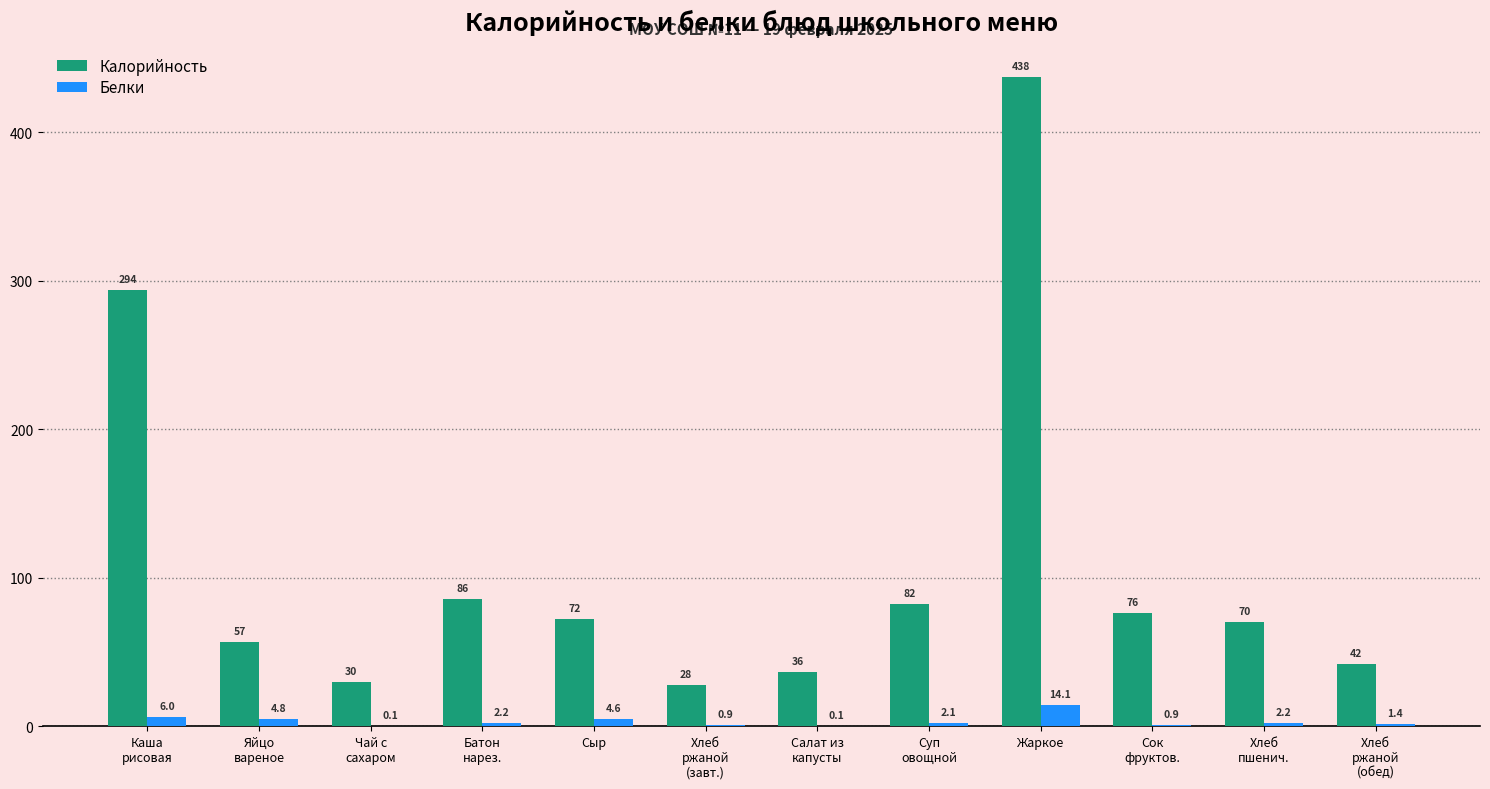

Where does the Калорийность series first go above 72?

Каша
рисовая